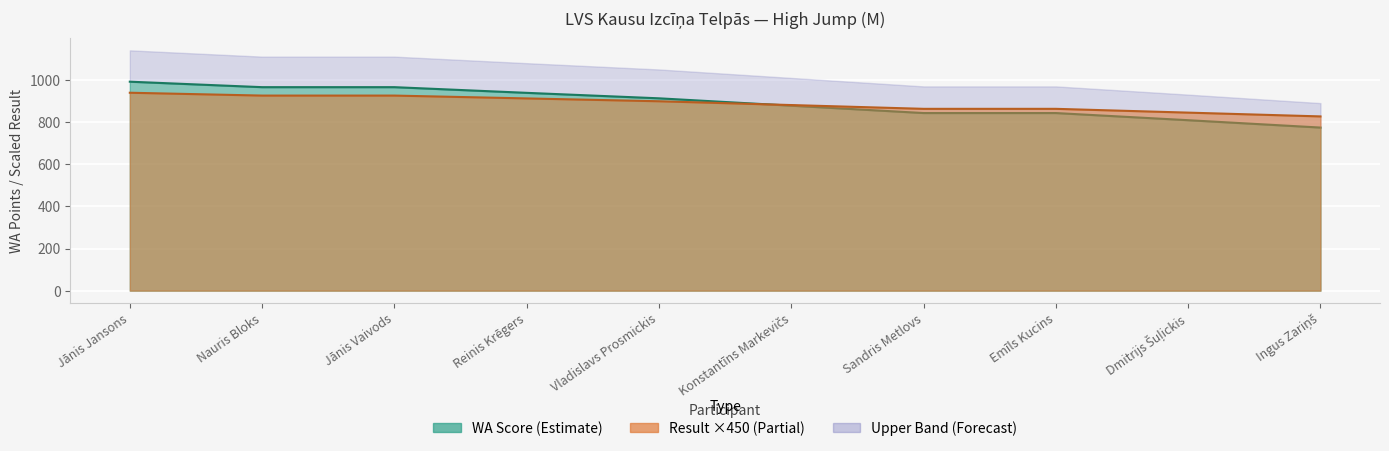

Which series changed the most between Jānis Jansons and Emīls Kucins?

WA